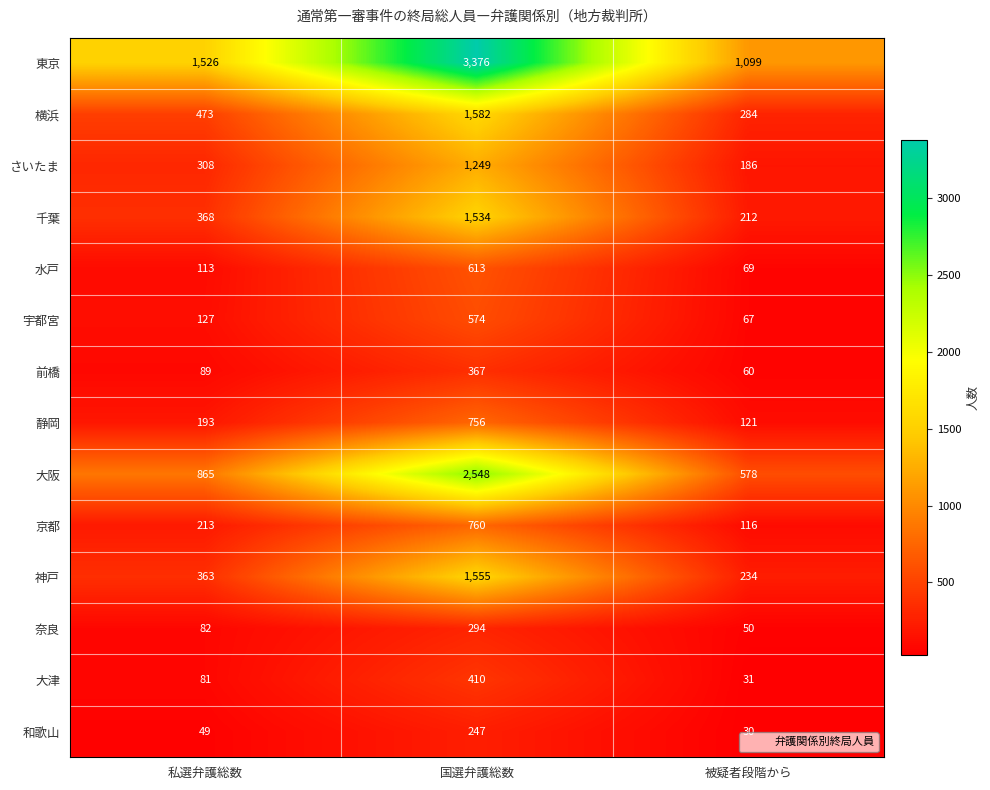

True or false: 静岡 has a value of 118 at 私選弁護総数.

False